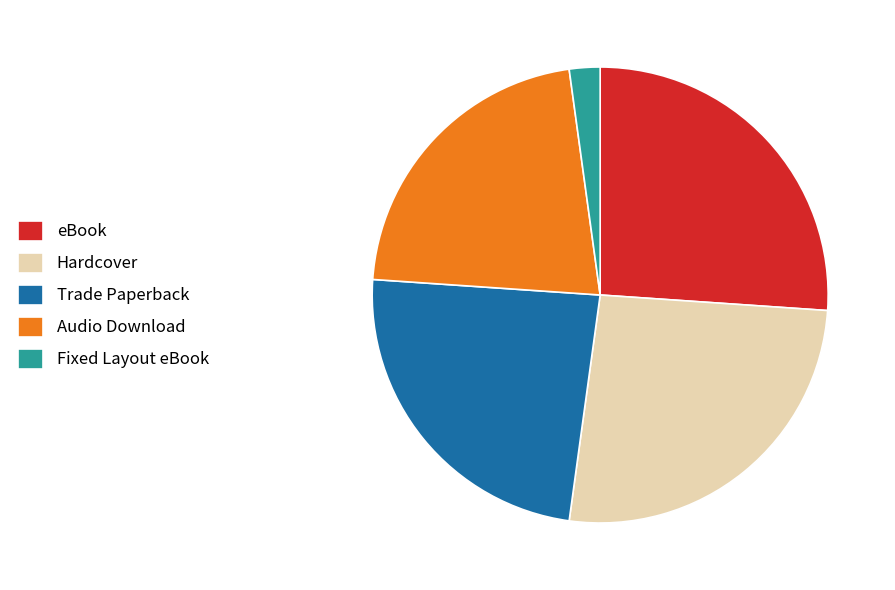

Which category has the smallest portion of the pie?

Fixed Layout eBook